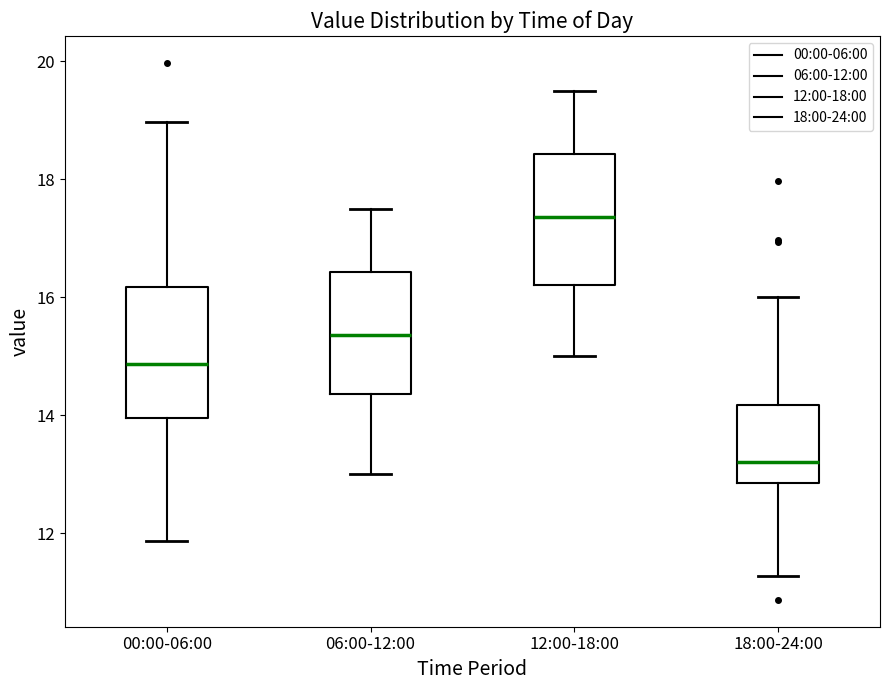

Reading left to right, transcribe this box plot: for each box, give where its median line is, the range the box spans, and where its two whiskers end, as read against the y-axis. The values are not printed on the chart, so give them approximately, as read against the axis.

00:00-06:00: median 14.8, box 14.0 to 16.2, whiskers 11.8 to 19.0
06:00-12:00: median 15.4, box 14.4 to 16.4, whiskers 13.0 to 17.6
12:00-18:00: median 17.4, box 16.2 to 18.4, whiskers 15.0 to 19.6
18:00-24:00: median 13.2, box 12.8 to 14.2, whiskers 11.2 to 16.0